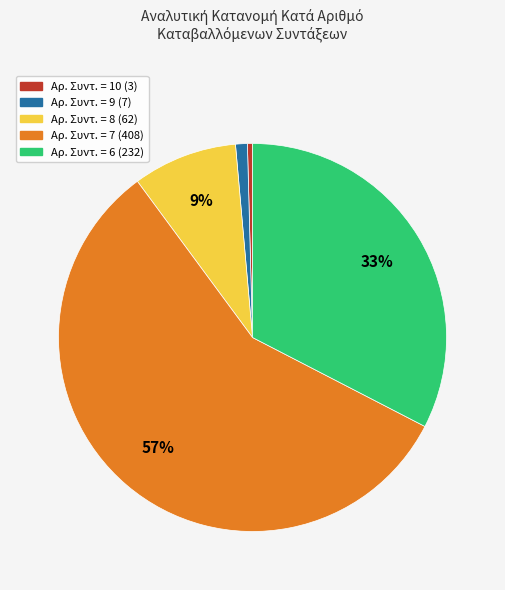

To the nearest percent, what is the average slice percentage?

20%